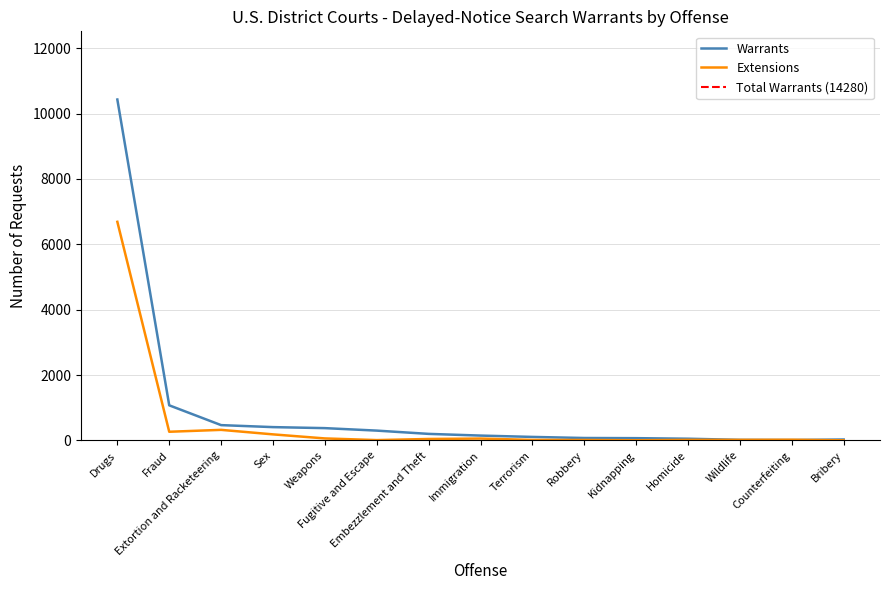

How many data points in Extensions are above 21?

7